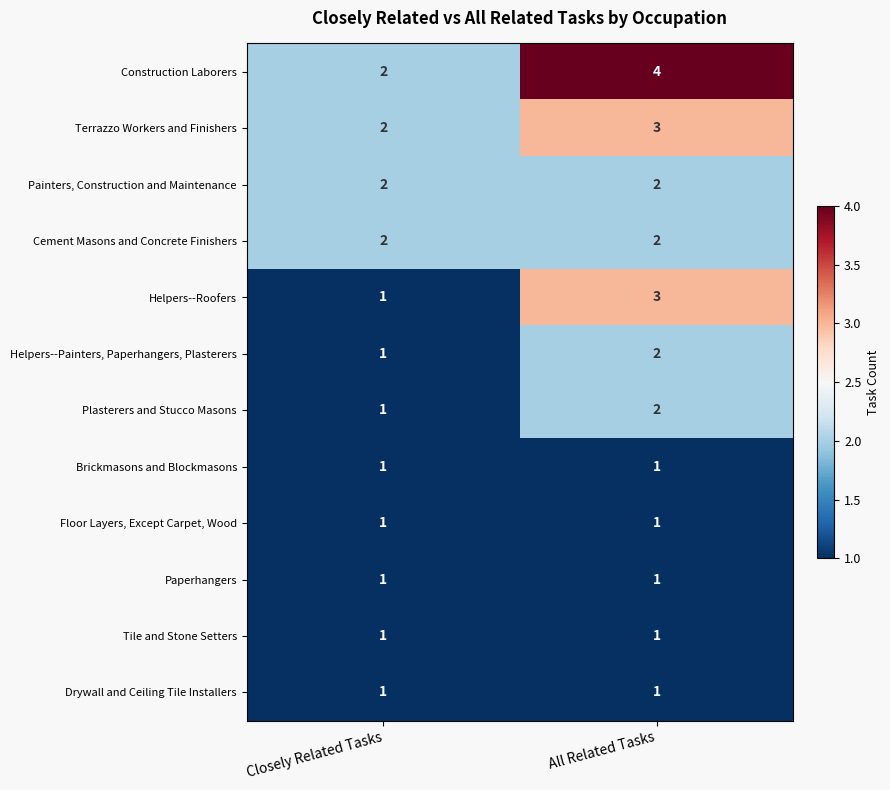

Reading left to right, list all the values displayed in this chart.

Construction Laborers: 2	4
Terrazzo Workers and Finishers: 2	3
Painters, Construction and Maintenance: 2	2
Cement Masons and Concrete Finishers: 2	2
Helpers--Roofers: 1	3
Helpers--Painters, Paperhangers, Plasterers: 1	2
Plasterers and Stucco Masons: 1	2
Brickmasons and Blockmasons: 1	1
Floor Layers, Except Carpet, Wood: 1	1
Paperhangers: 1	1
Tile and Stone Setters: 1	1
Drywall and Ceiling Tile Installers: 1	1